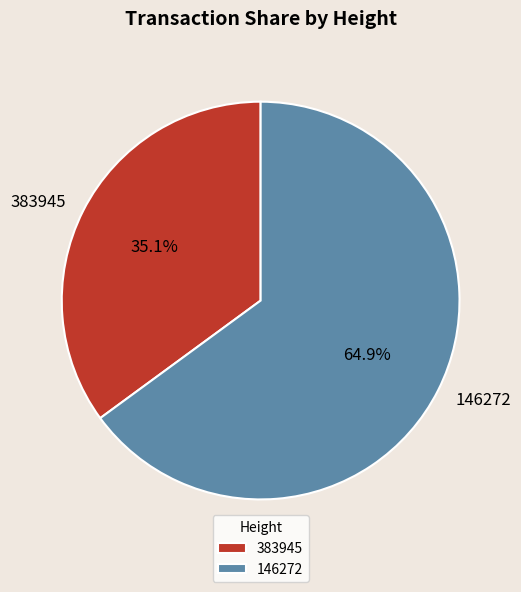

What is the smallest slice in the pie chart?

383945